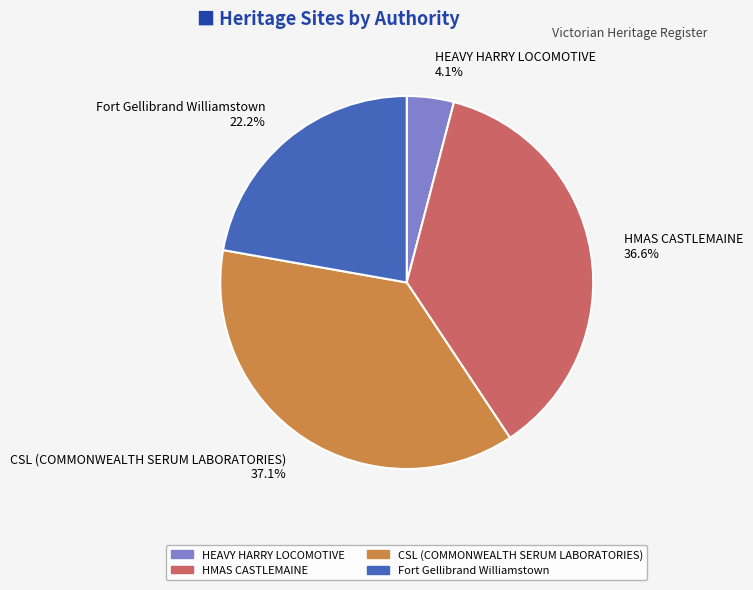

To the nearest percent, what is the combined percentage of HMAS CASTLEMAINE and Fort Gellibrand Williamstown?

59%